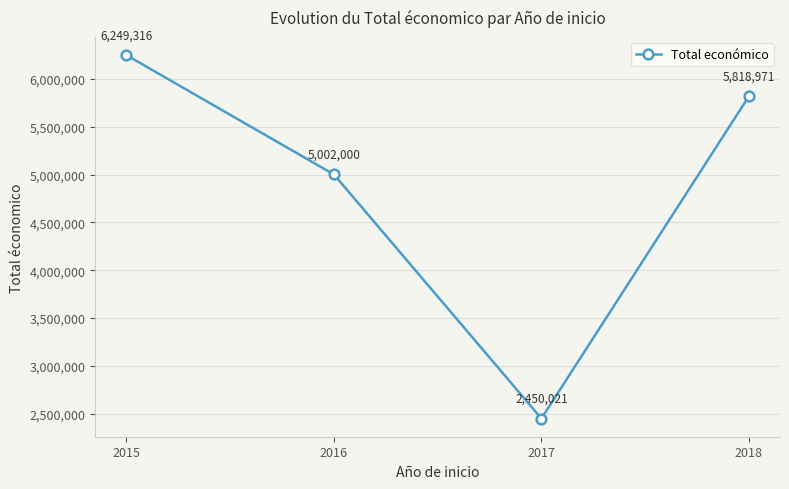

What is the sum of all values?

19520308